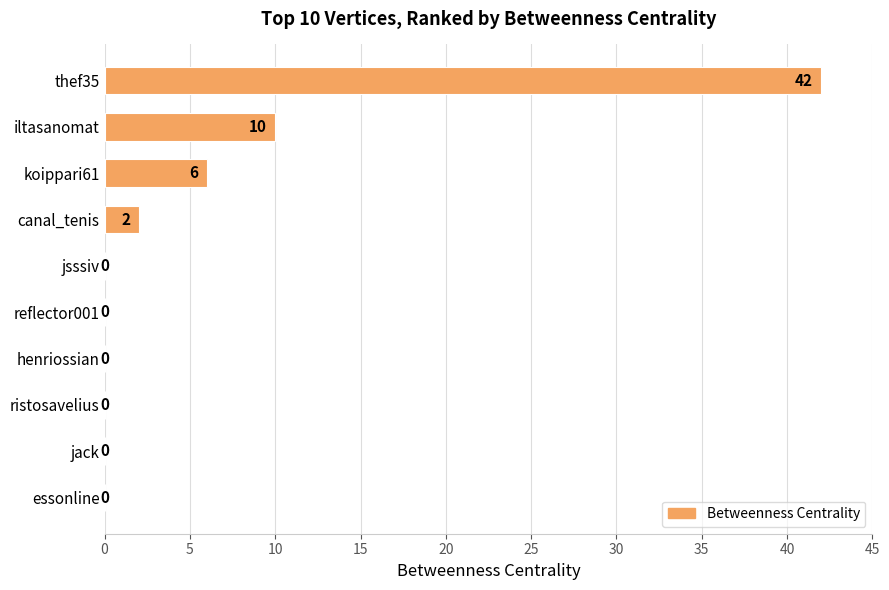

Are the bars horizontal?

Yes